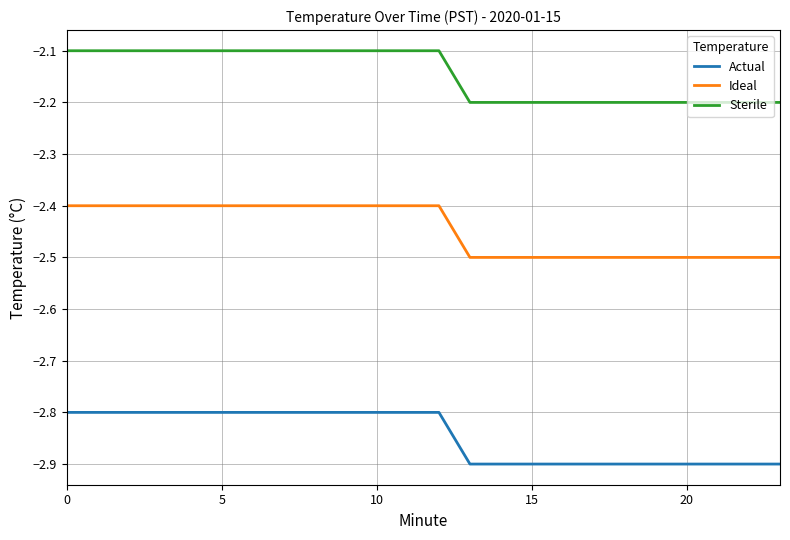

What is the greatest value displayed?

-2.1